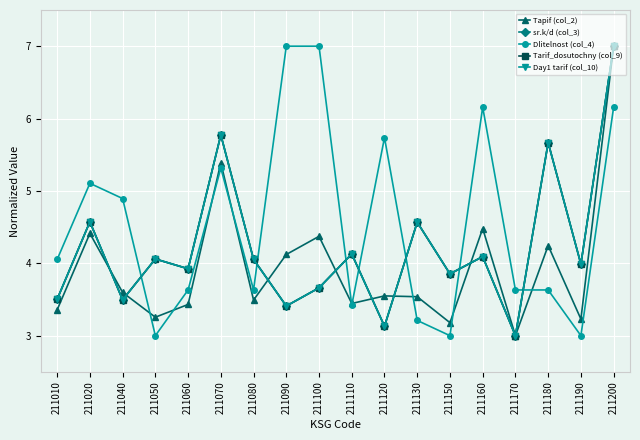

Is this an area chart (filled region under the line)?

No